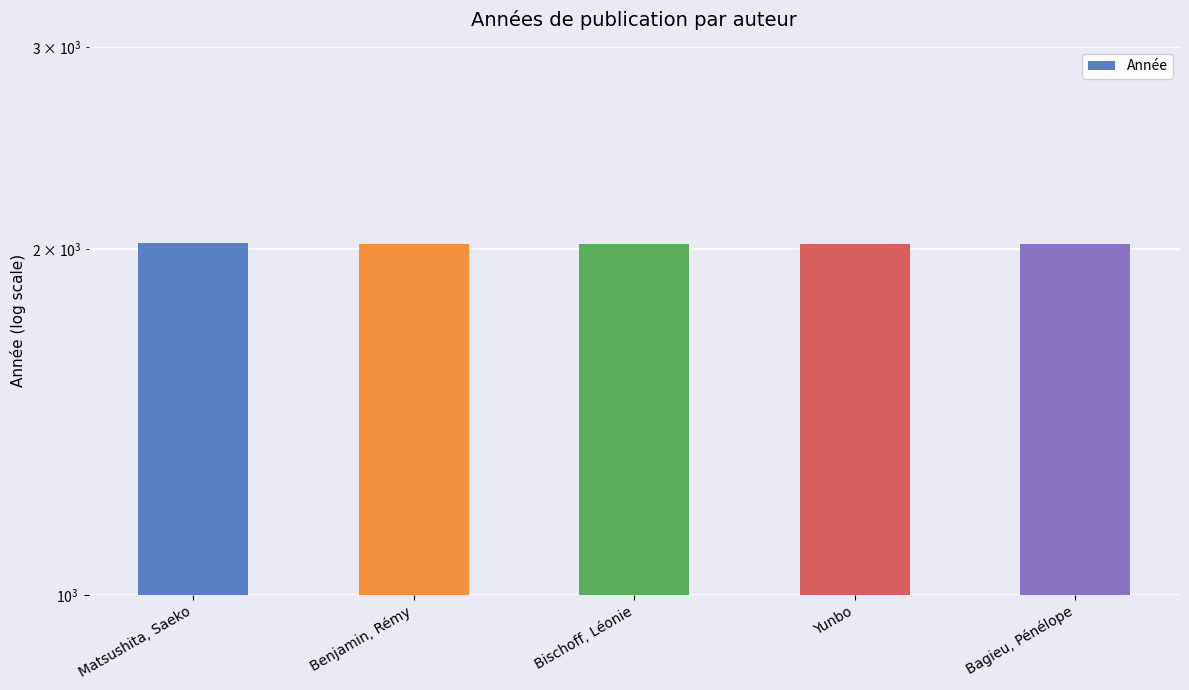

At which label is the value closest to 2021?

Benjamin, Rémy